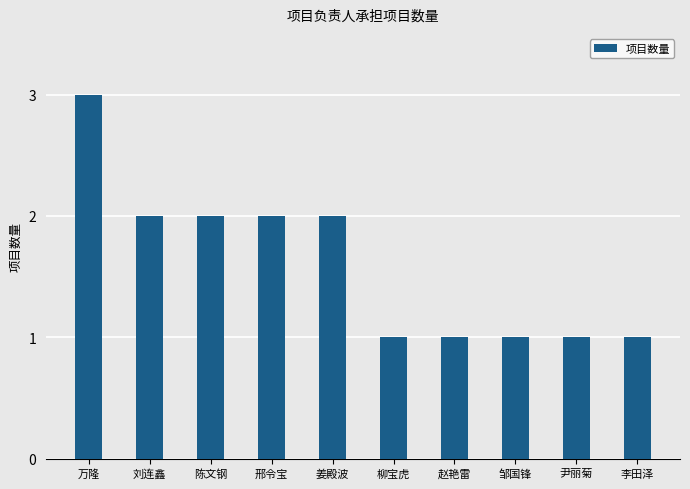

Count the values in the range 1 to 2.

9